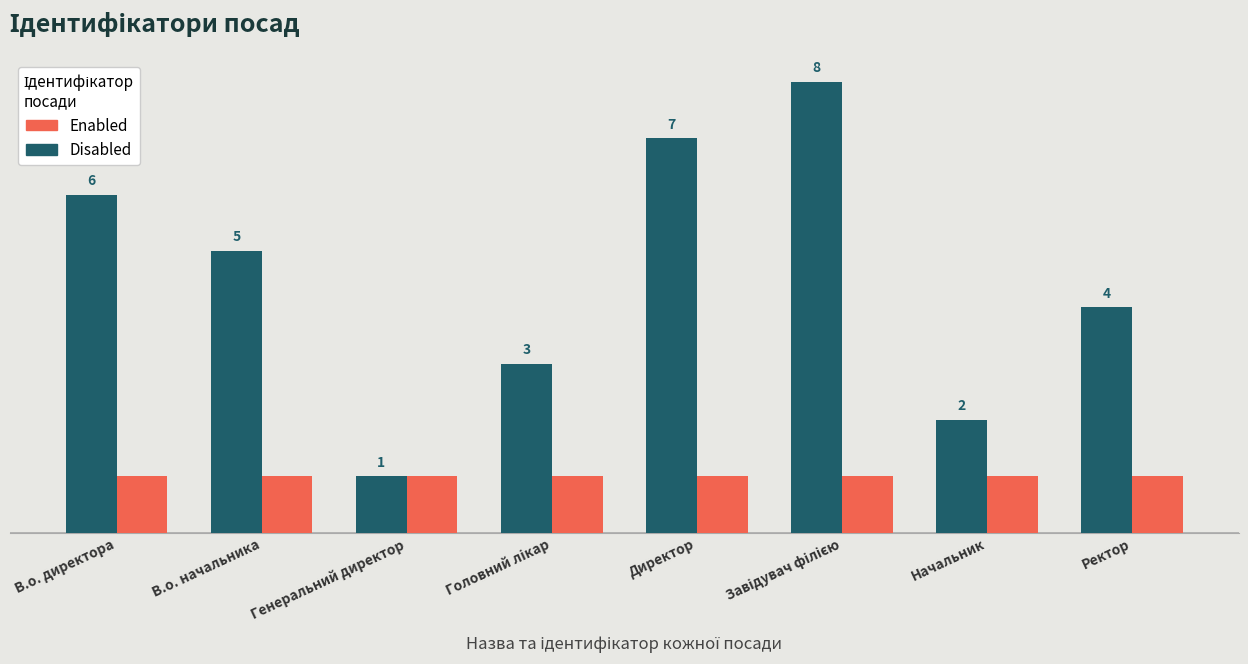

Between В.о. директора and В.о. начальника, which series saw the biggest shift?

Disabled